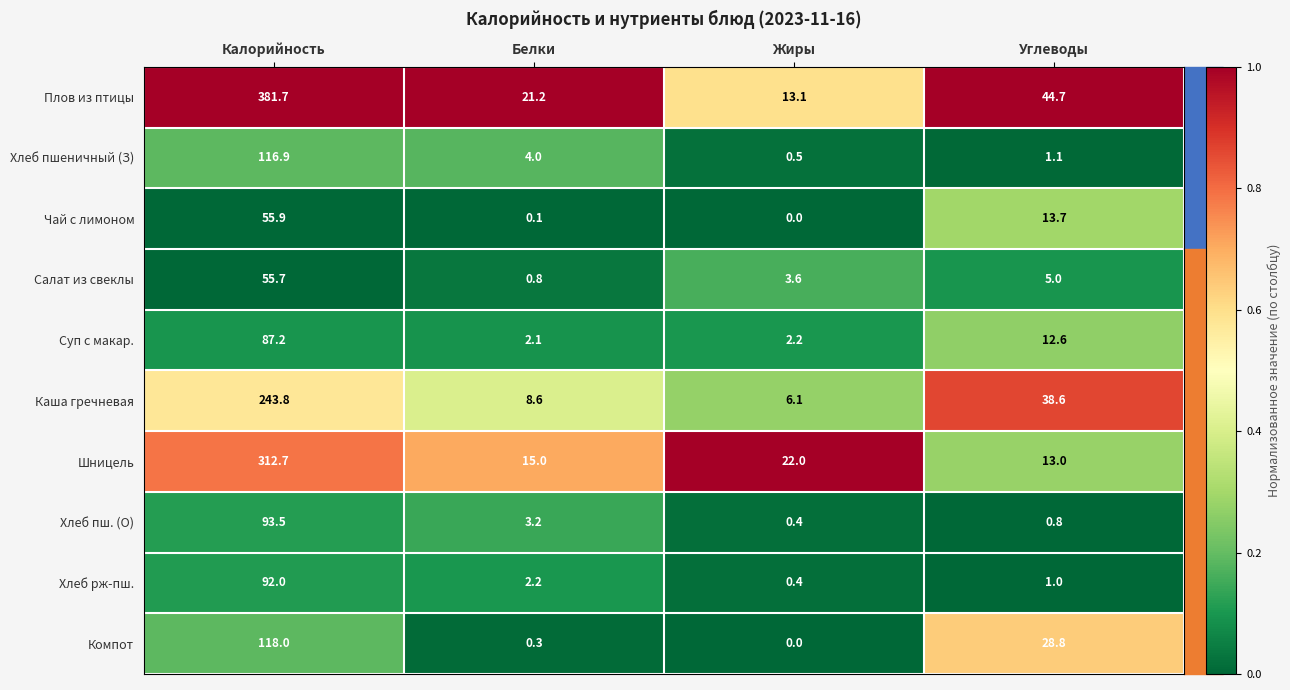

True or false: Суп с макар. has a value of 1.2 at Белки.

False